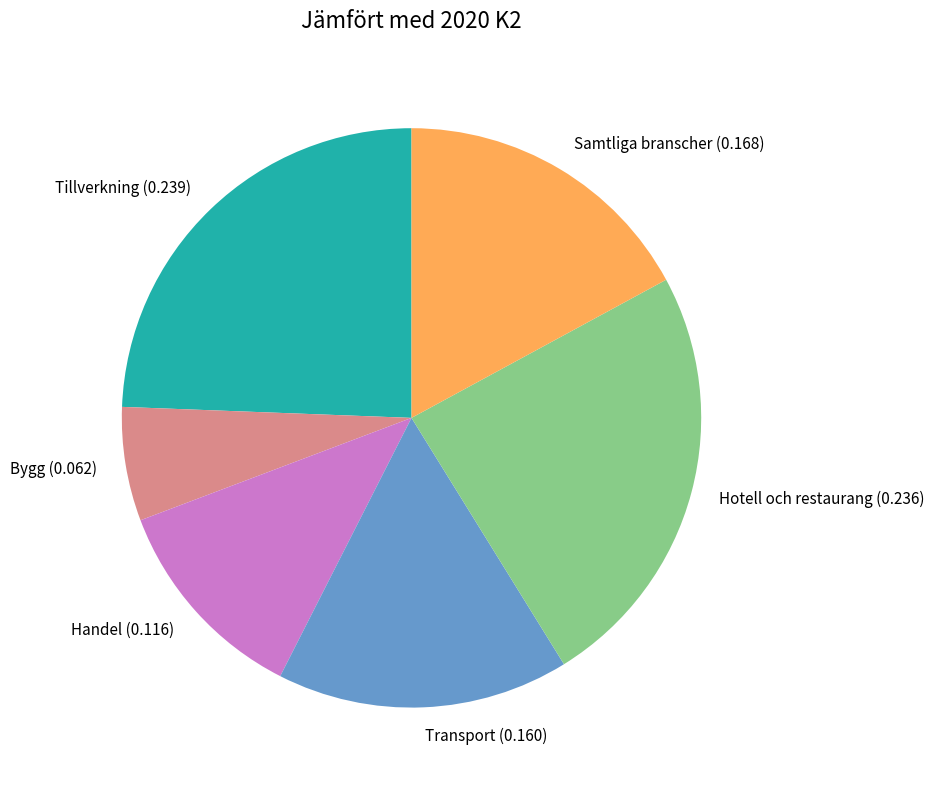

Is there any slice that represents more than half of the pie?

No